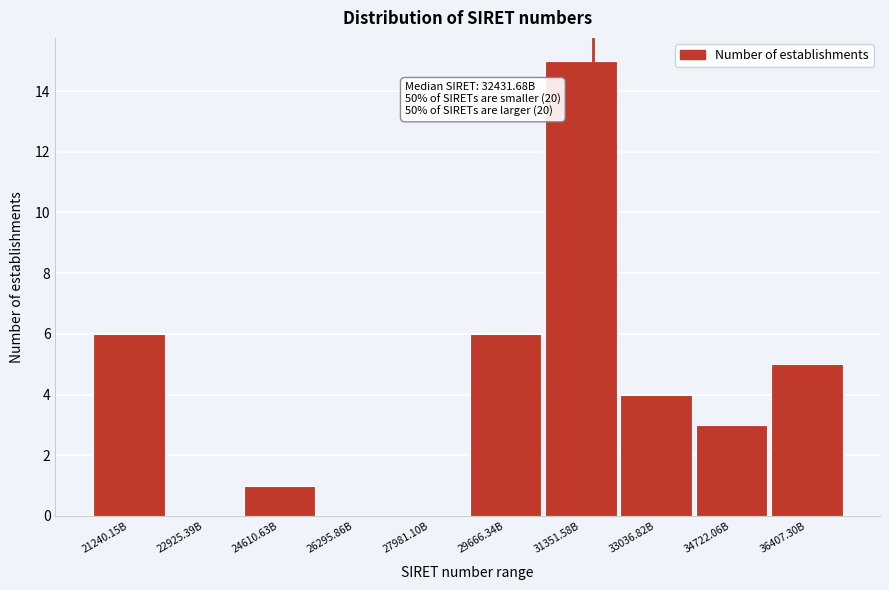

Reading left to right, what are all the values shown in this chart?

21240.15B=6	22925.39B=0	24610.63B=1	26295.86B=0	27981.10B=0	29666.34B=6	31351.58B=15	33036.82B=4	34722.06B=3	36407.30B=5